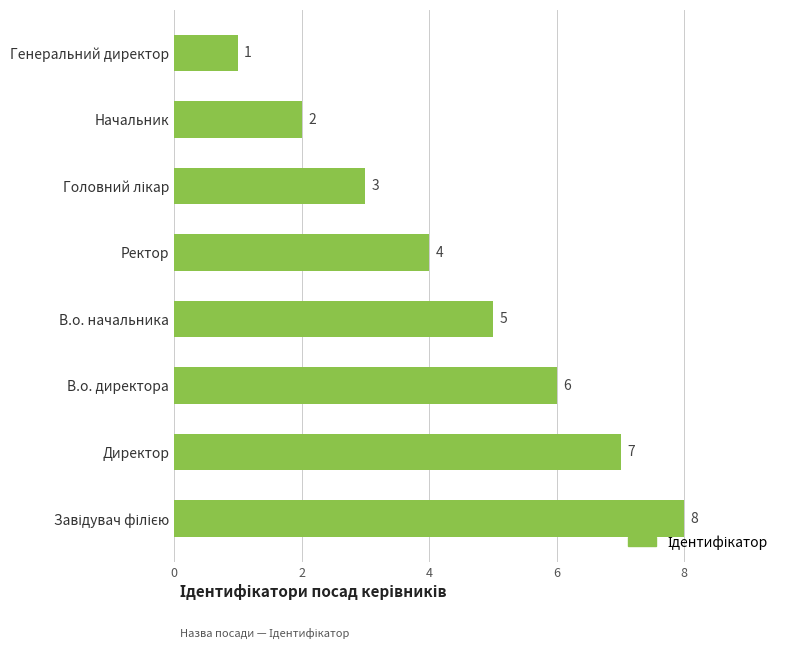

Where is the data nearest to the value 4?

Ректор